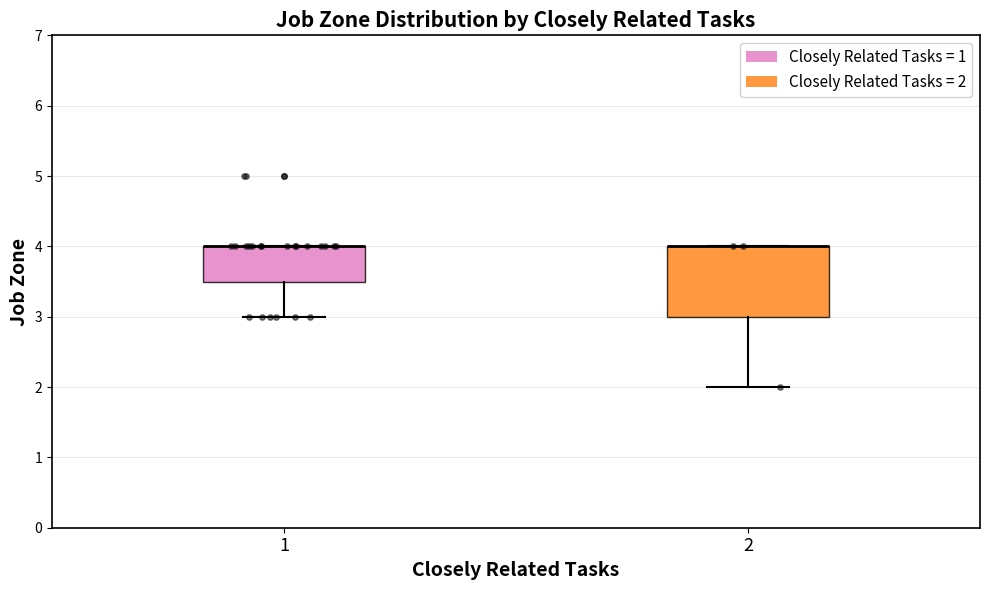

Reading left to right, read every box against the y-axis: the position of its median line, the range the box covers, and the ends of its whiskers. The values are not printed on the chart, so give them approximately, as read against the axis.

1: median 4.0 (drawn on the box's upper edge), box 3.5 to 4.0, whiskers 3.0 to 4.0
2: median 4.0 (drawn on the box's upper edge), box 3.0 to 4.0, whiskers 2.0 to 4.0